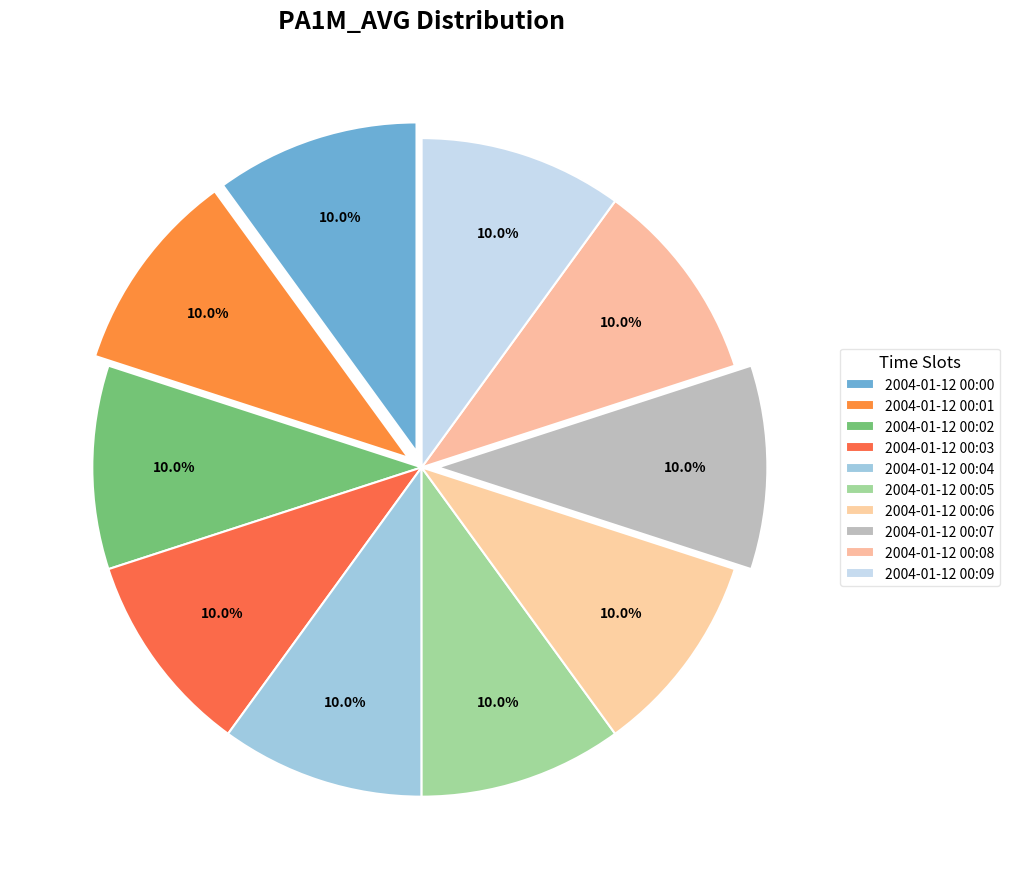

Count the number of slices in the pie.

10